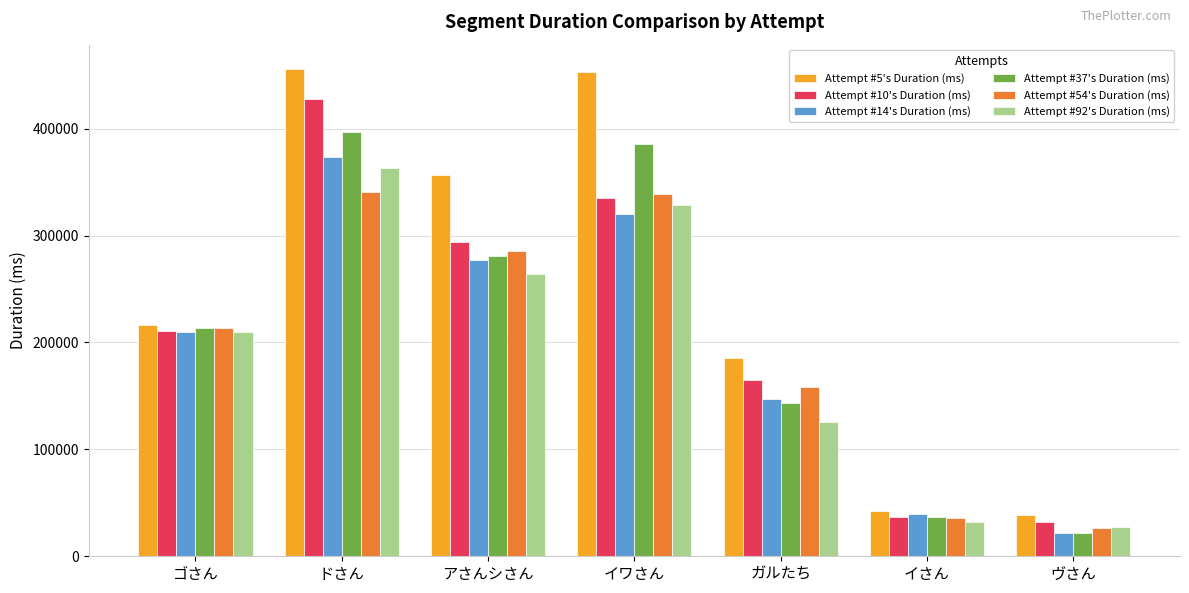

Reading right to left, what are all the values shown in this chart?

Attempt #5's Duration (ms): ヴさん=38531	イさん=42347	ガルたち=185738	イワさん=452588	アさんシさん=356837	ドさん=455719	ゴさん=216363
Attempt #10's Duration (ms): ヴさん=32157	イさん=36502	ガルたち=164781	イワさん=335237	アさんシさん=294397	ドさん=427488	ゴさん=210599
Attempt #14's Duration (ms): ヴさん=21757	イさん=39821	ガルたち=147114	イワさん=320072	アさんシさん=277557	ドさん=373401	ゴさん=209552
Attempt #37's Duration (ms): ヴさん=21785	イさん=37150	ガルたち=143126	イワさん=385293	アさんシさん=280416	ドさん=396934	ゴさん=213179
Attempt #54's Duration (ms): ヴさん=26457	イさん=35438	ガルたち=158380	イワさん=338728	アさんシさん=285260	ドさん=340996	ゴさん=213131
Attempt #92's Duration (ms): ヴさん=27244	イさん=32119	ガルたち=125775	イワさん=328163	アさんシさん=263764	ドさん=362779	ゴさん=209579